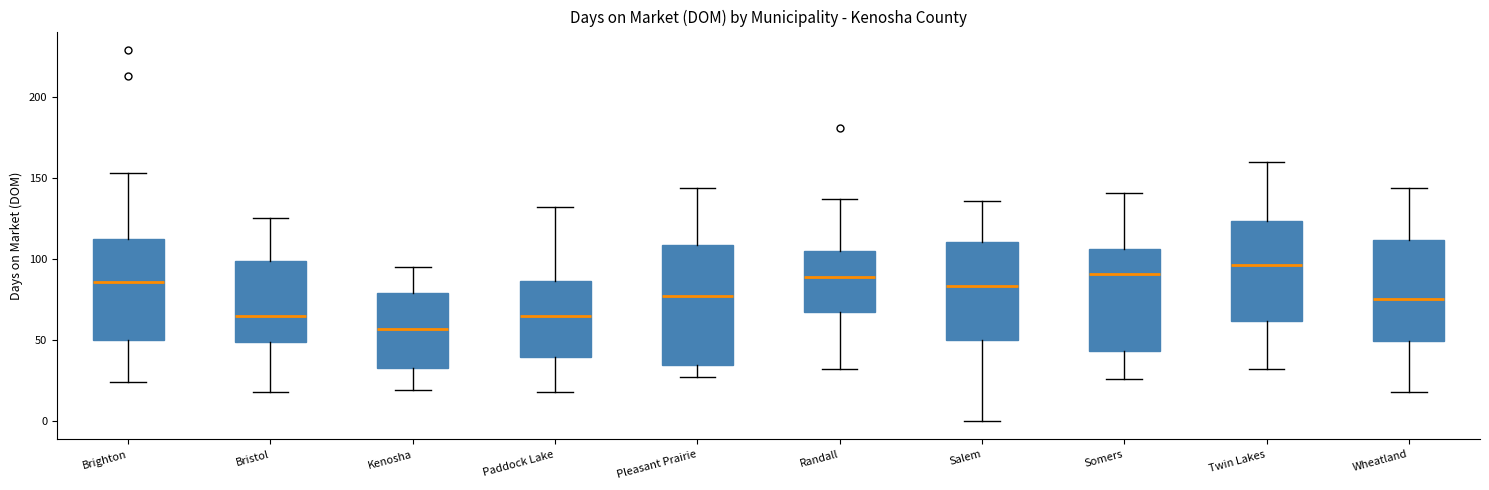

Which box has the highest median line?

Twin Lakes